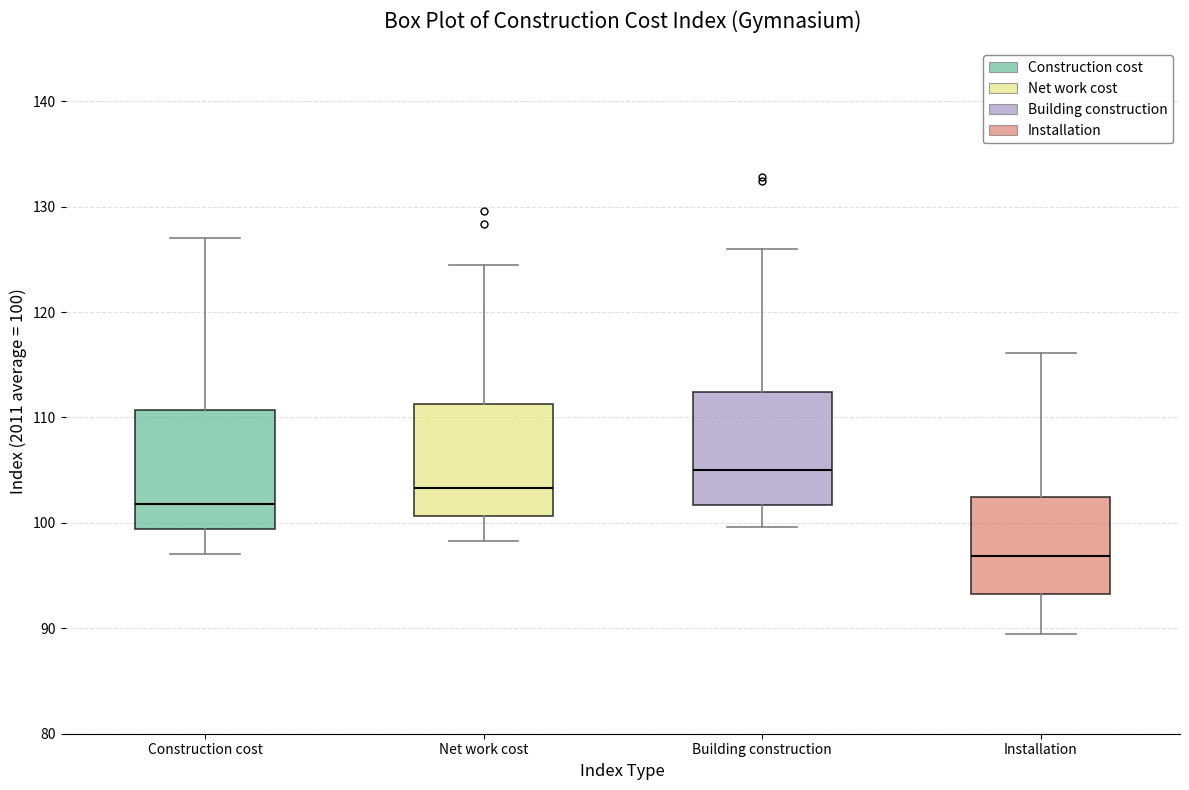

Where does the median line of the box for Installation sit on the y-axis? The values are not printed on the chart, so give them approximately, as read against the axis.

97